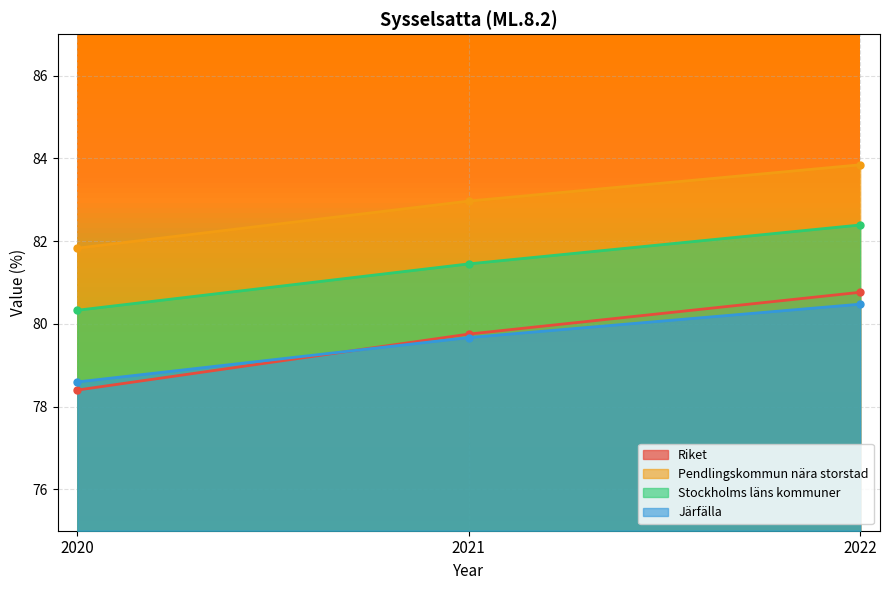

Is it true that Riket equals 39.2 at 2022?

False